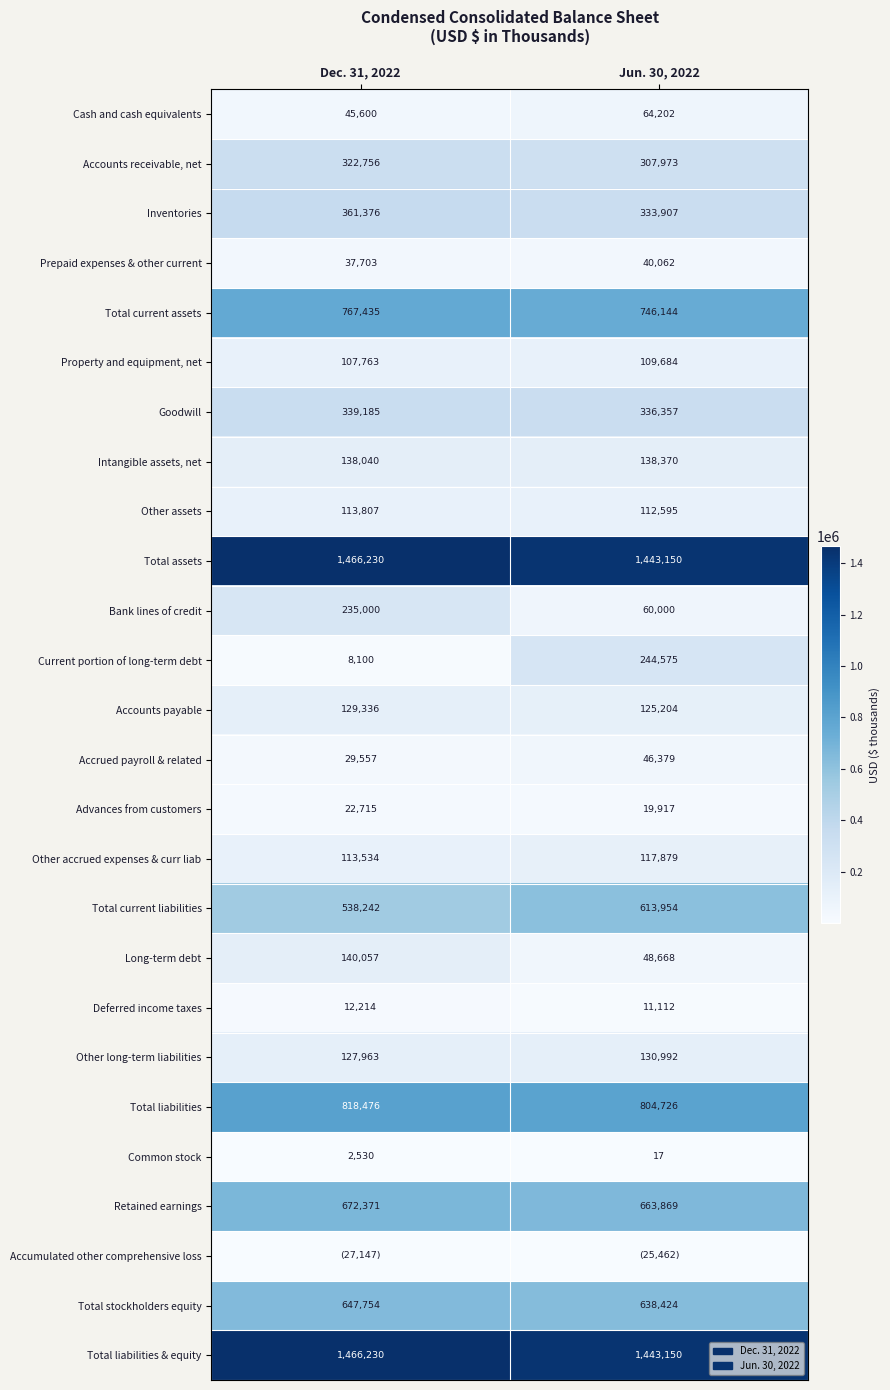

What is the average value of the Property and equipment, net series?

108724